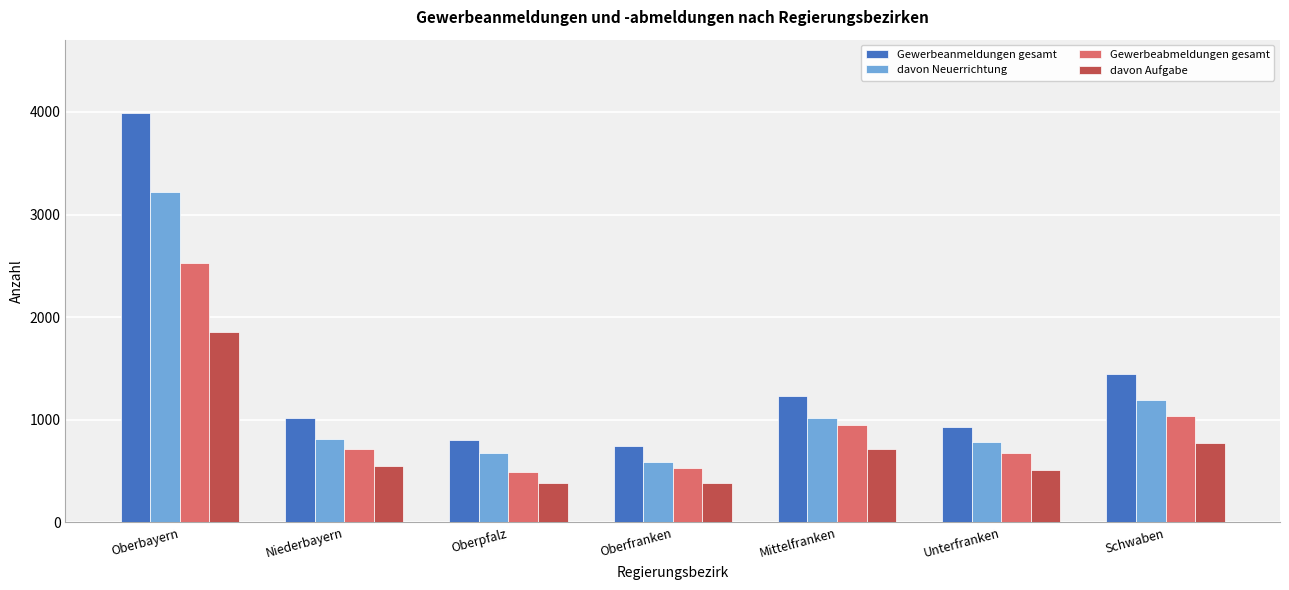

At how many categories does at least one series exceed 1525?

1